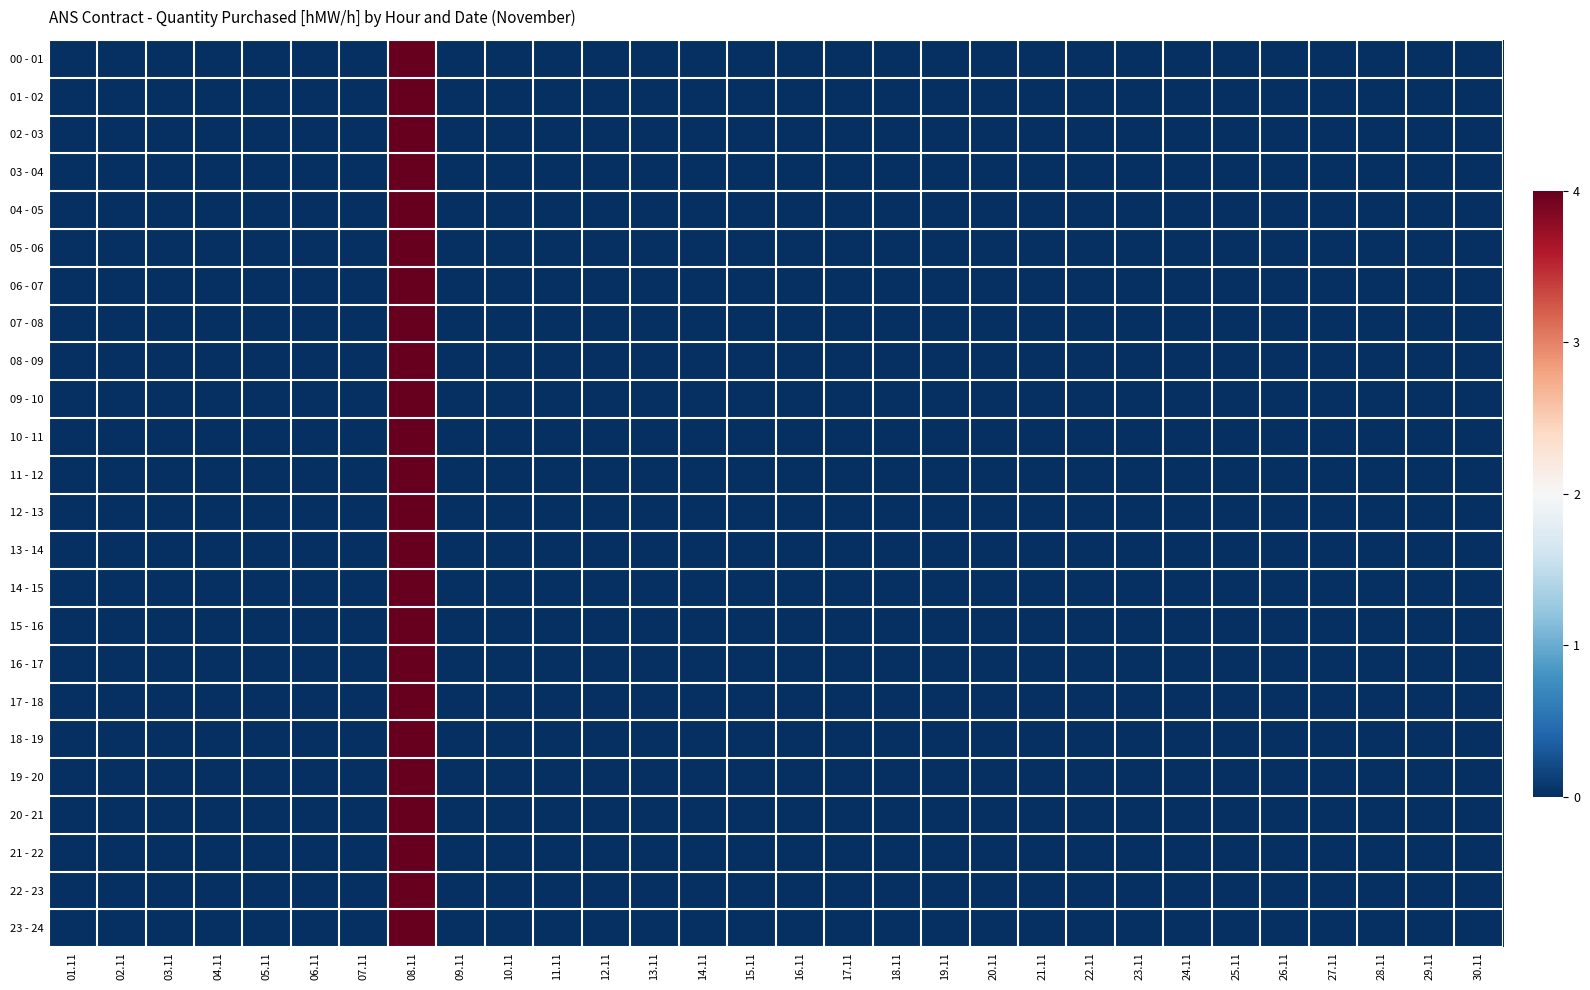

What is the maximum value shown in the chart?

0.5